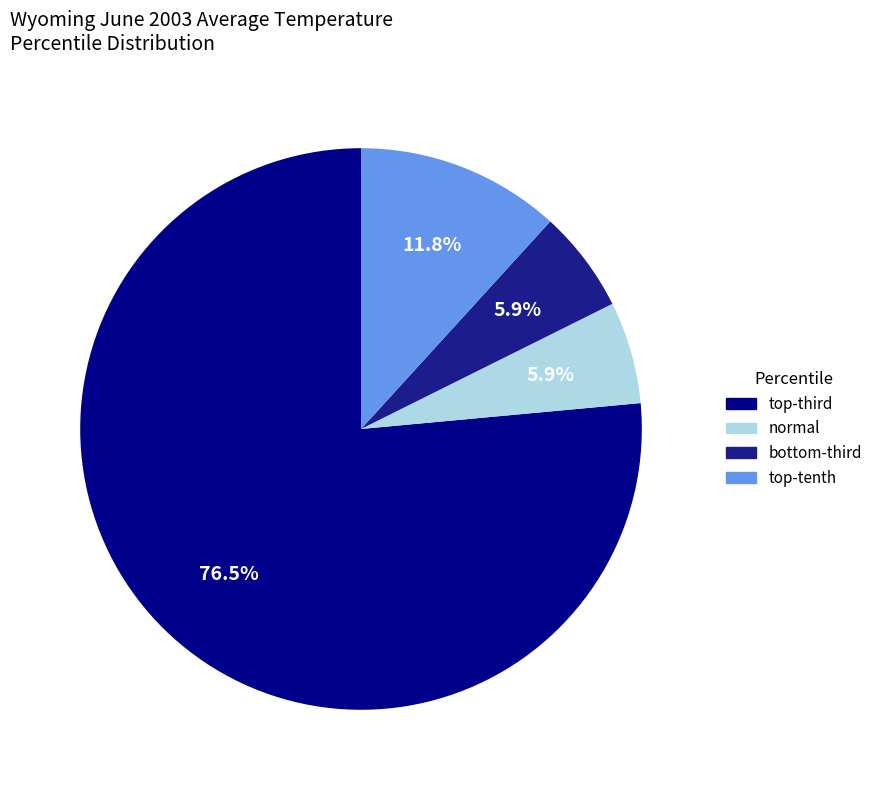

How many segments does this pie chart have?

4